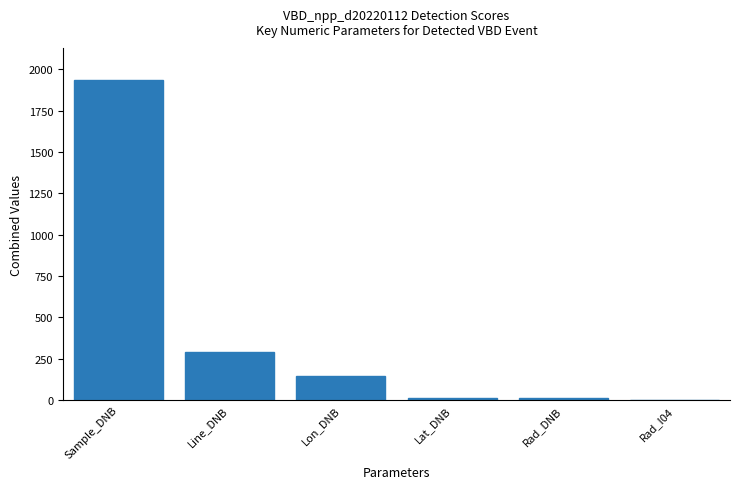

How many series are shown in this chart?

1